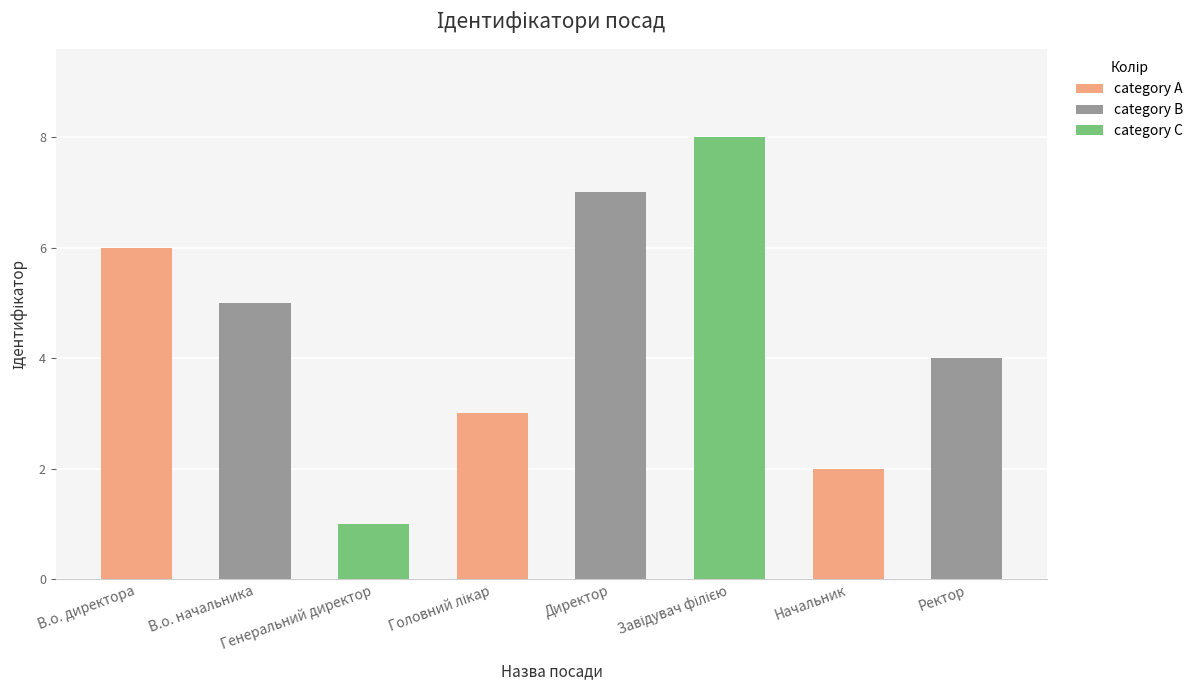

Are the bars grouped side by side (vs. stacked)?

No